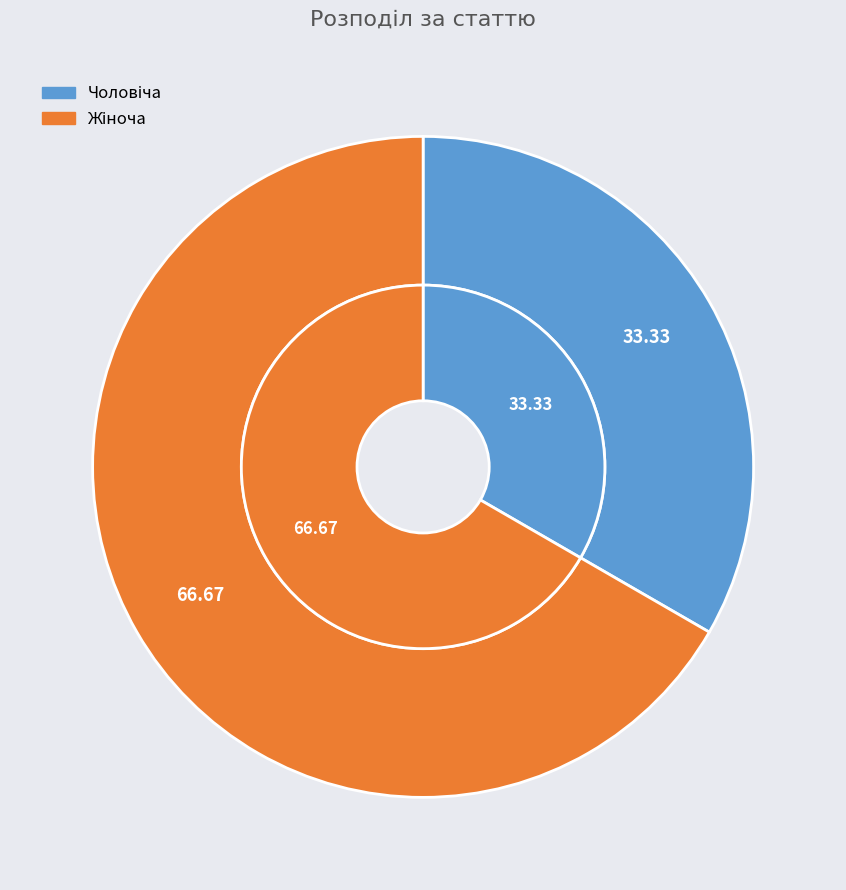

To the nearest percent, what is the difference between the largest and smallest slice percentages?

33%